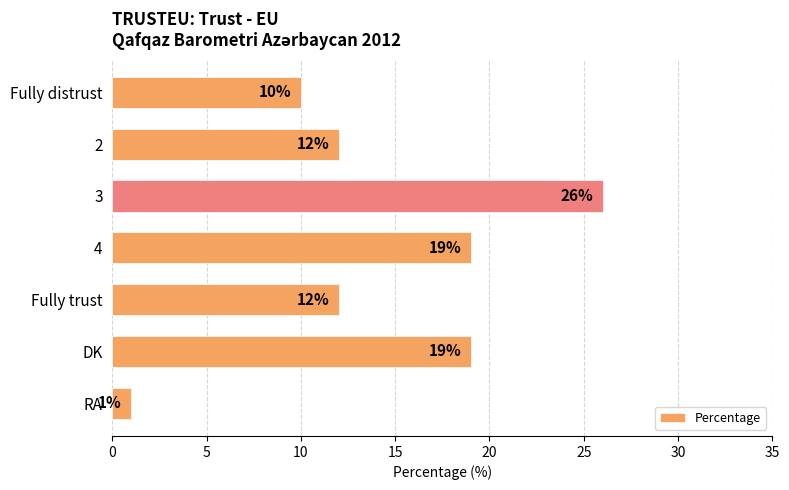

What is the approximate value at Fully distrust, to the nearest 5?

10